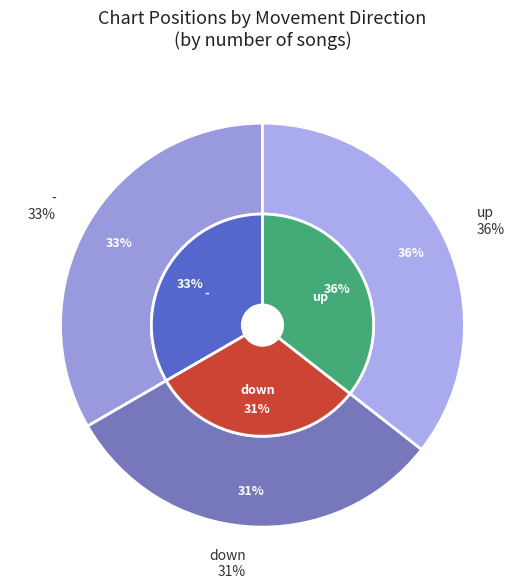

Rank the categories by value from lowest to highest.

down, -, up